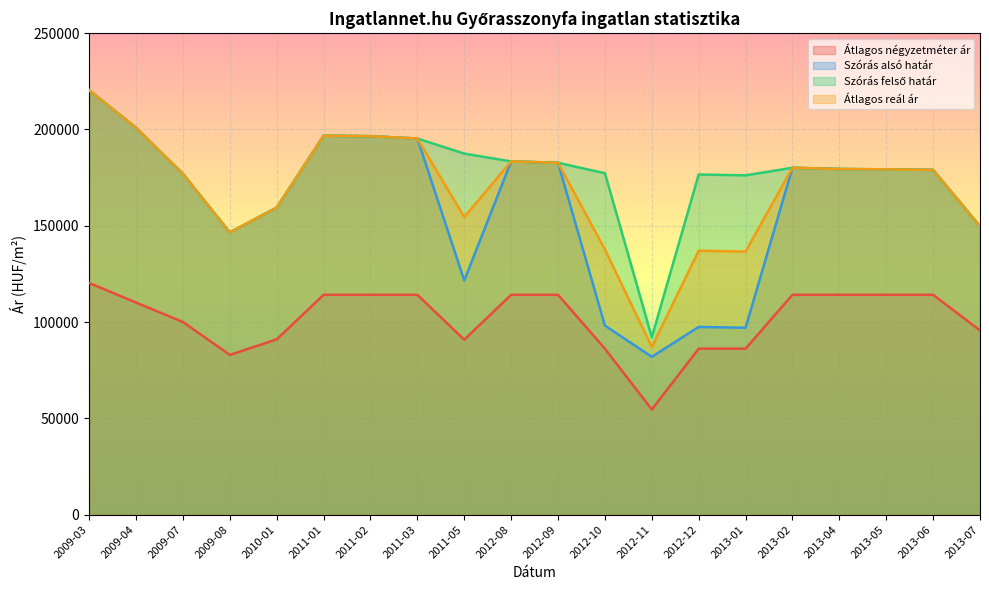

What is the difference between the second highest and minimum values in the Szórás alsó határ series?

118891